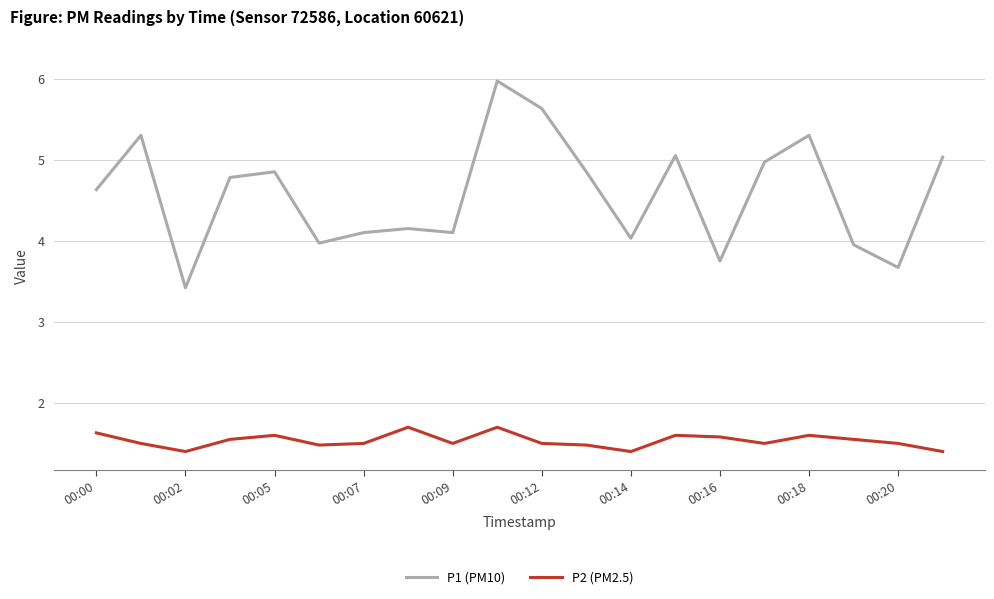

Which series has the largest range (max minus min)?

P1 (PM10)